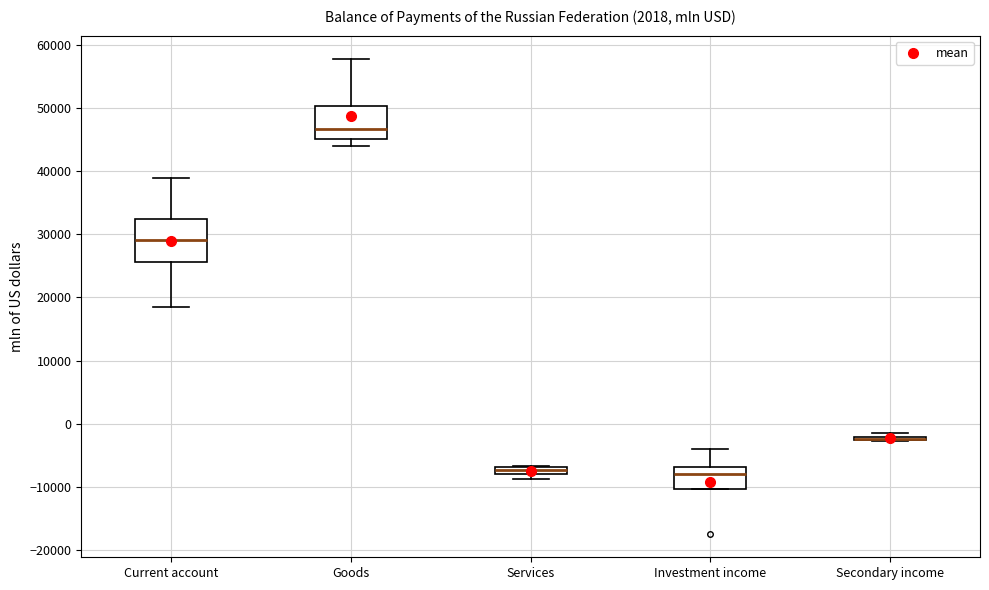

Which box is the tallest, from its lower edge to its upper edge?

Current account